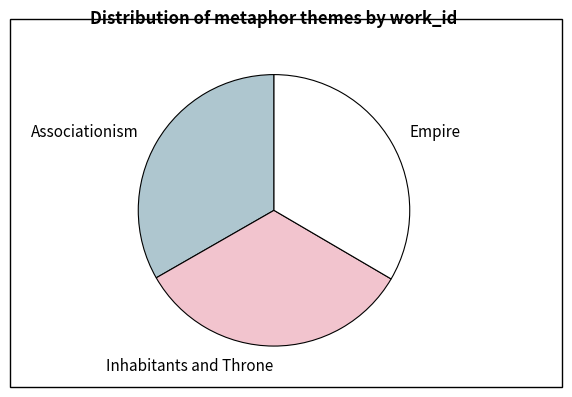

Approximately how many times larger is the value at Empire compared to Inhabitants and Throne?

1.0